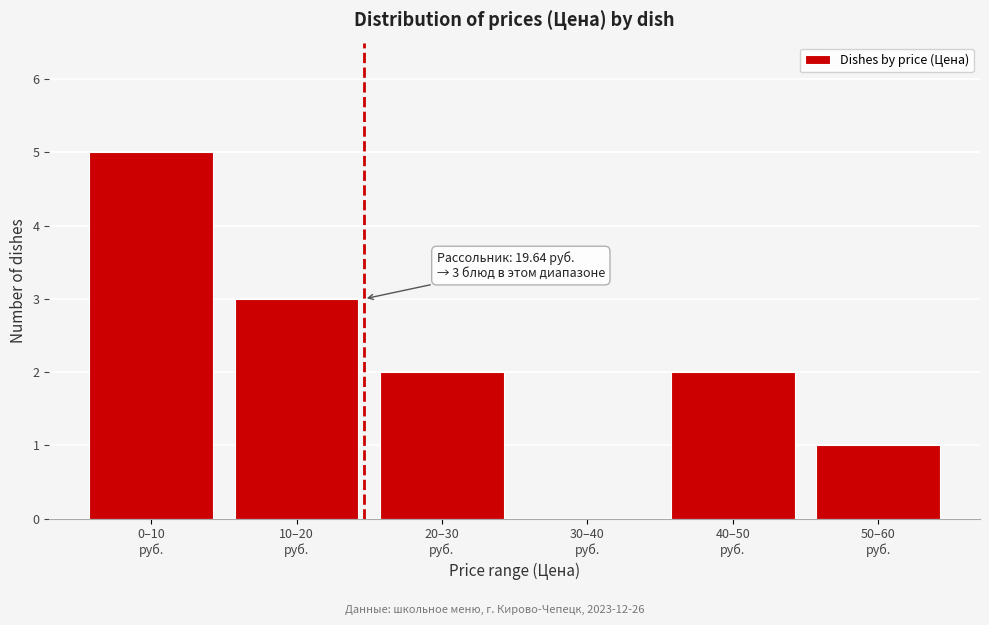

What is the sum of all values?

13